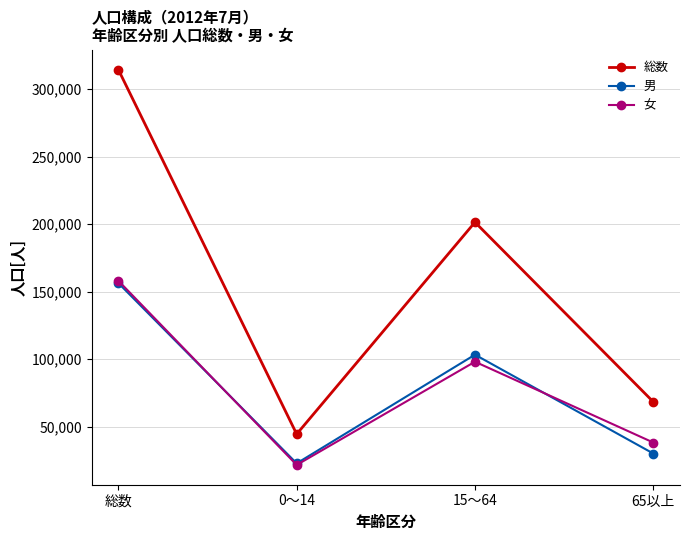

Is it true that 女 equals 144487 at 15～64?

False